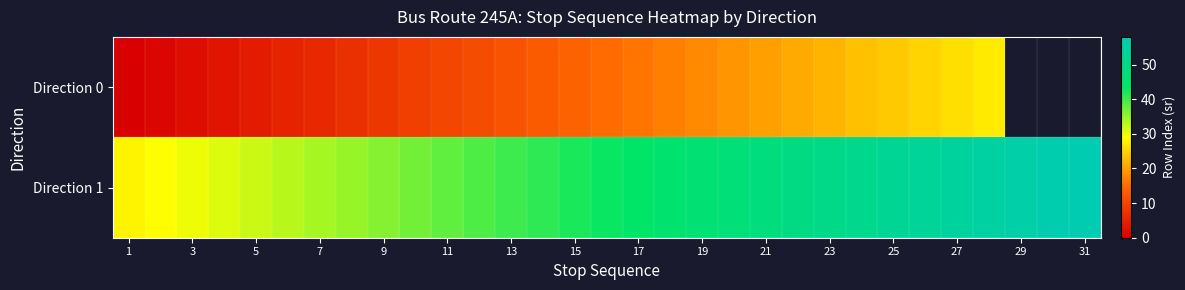

At how many categories does at least one series exceed 16?

31